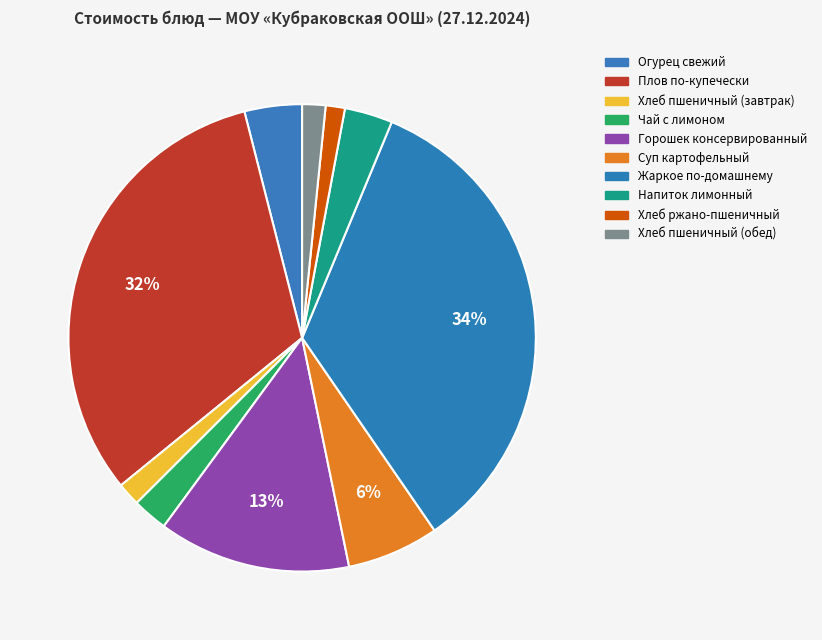

Does any single category account for the majority?

No